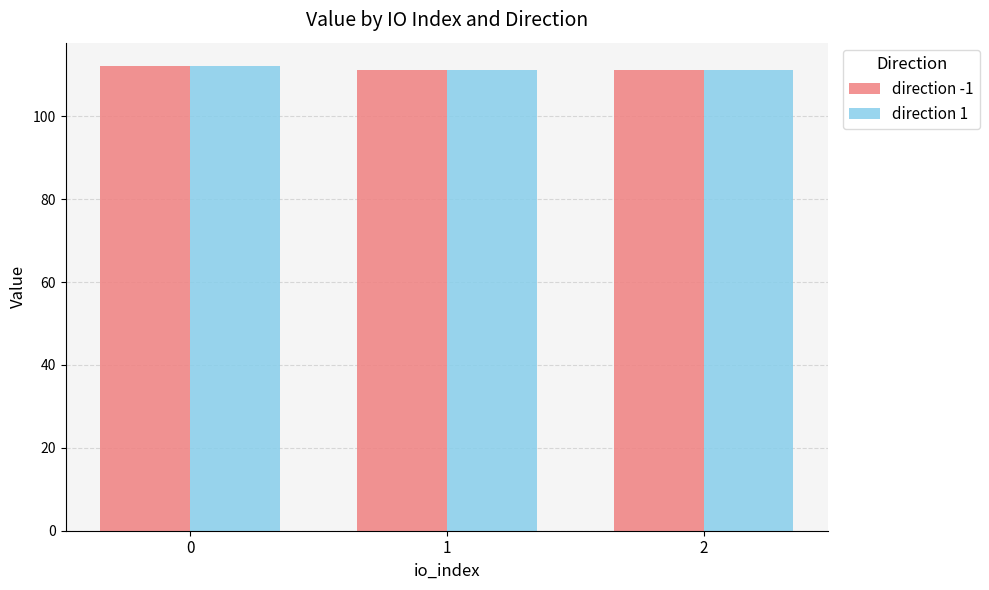

What is the highest value of the direction 1 series?

112.1